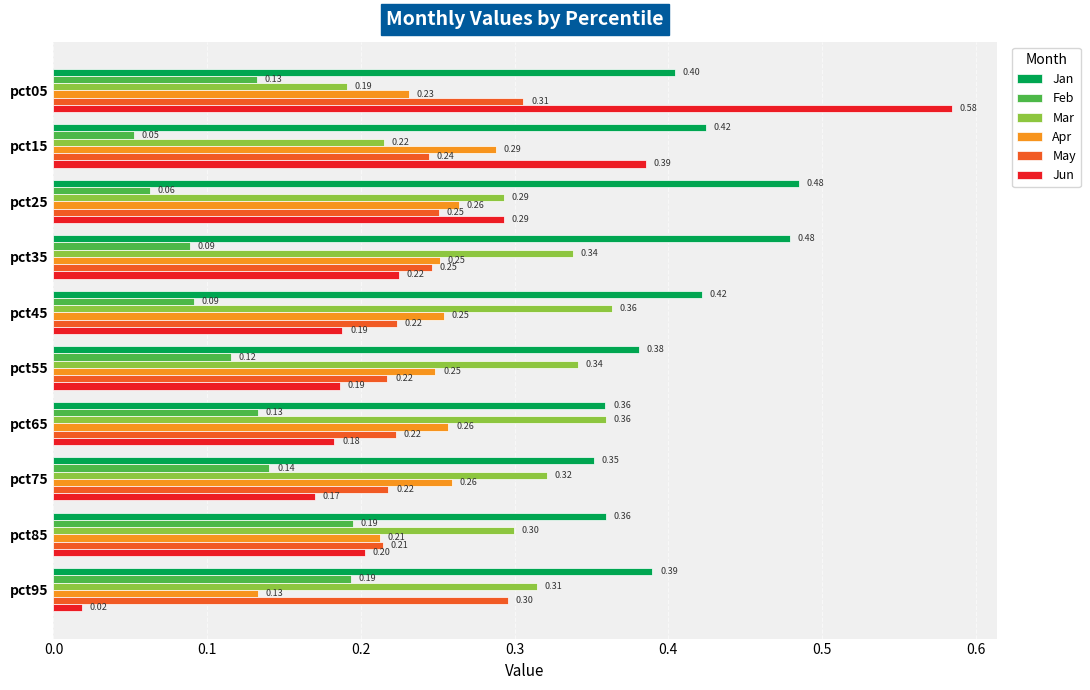

What is the difference between the highest and lowest values at pct55?

0.3